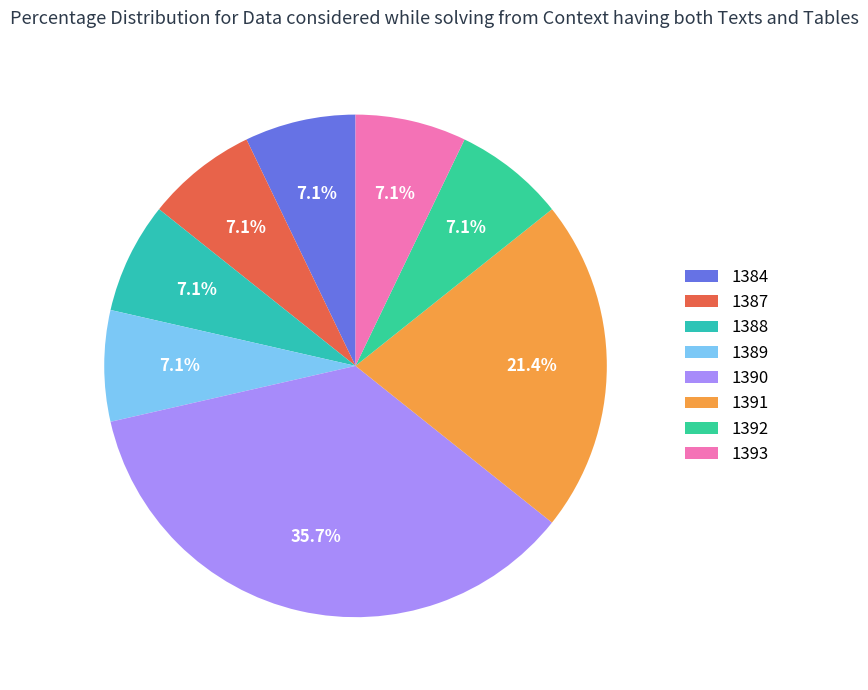

How much of the chart is everything except 1389?

92.9%